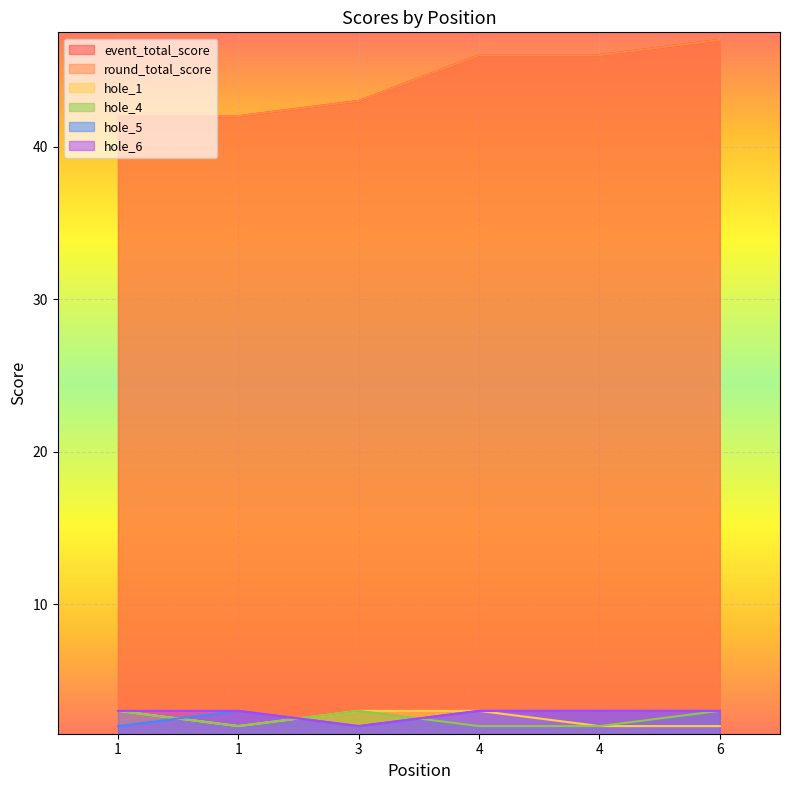

True or false: event_total_score and hole_4 intersect in this chart.

False